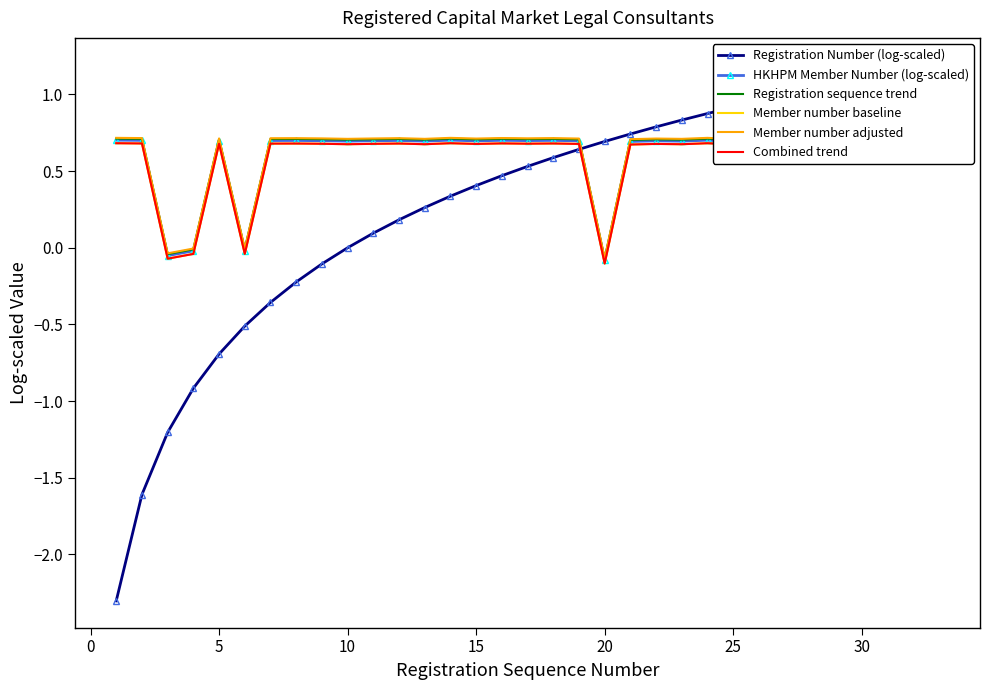

After their last crossing, which series has the higher values: Registration Number (log-scaled) or Member number adjusted?

Registration Number (log-scaled)